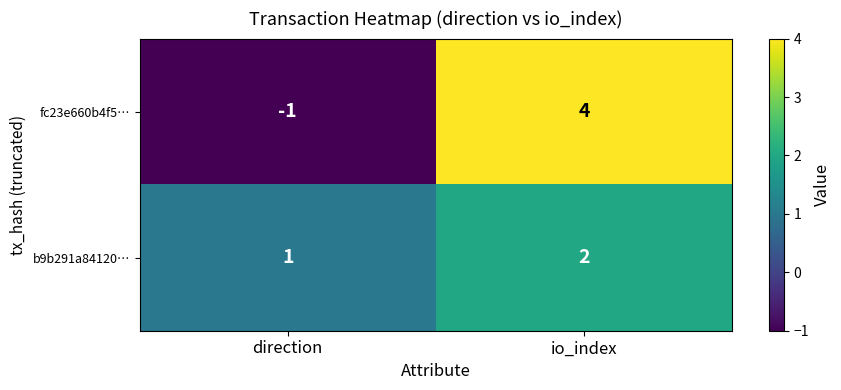

Is the value of fc23e660b4f5… at direction greater than the value of b9b291a84120… at io_index?

No